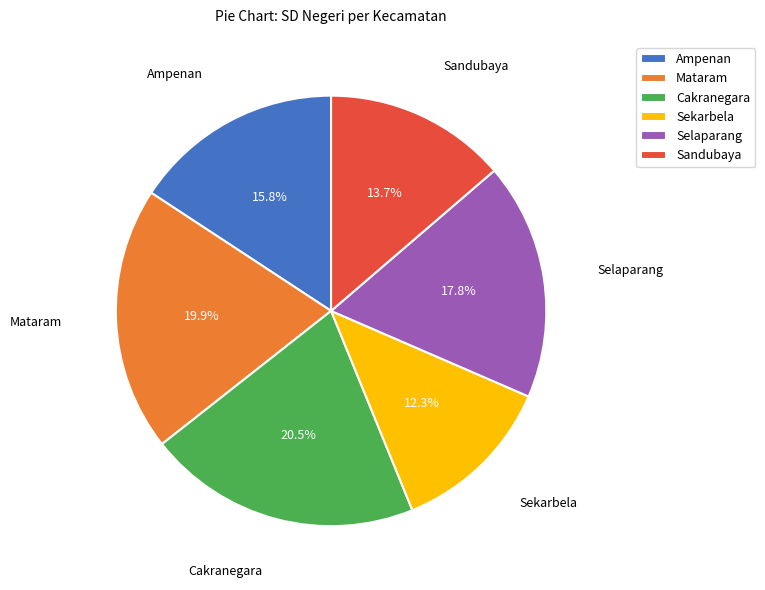

Is it true that Sandubaya is 14% of the pie?

True